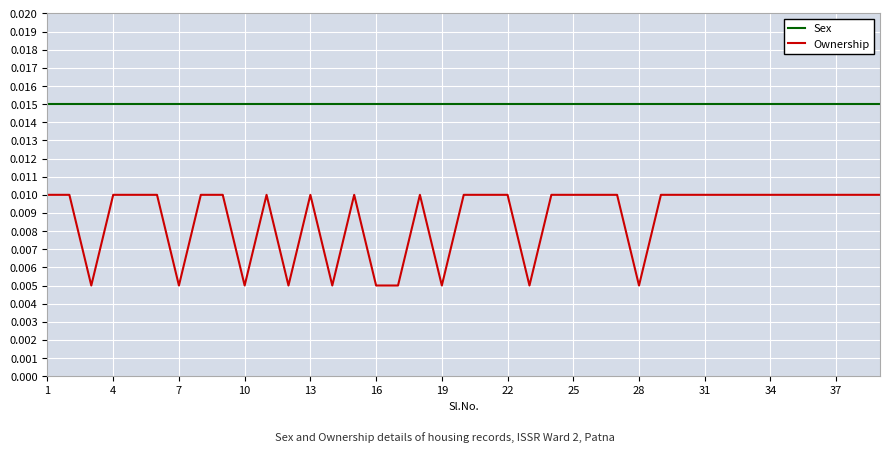

Which series has the largest range (max minus min)?

Ownership